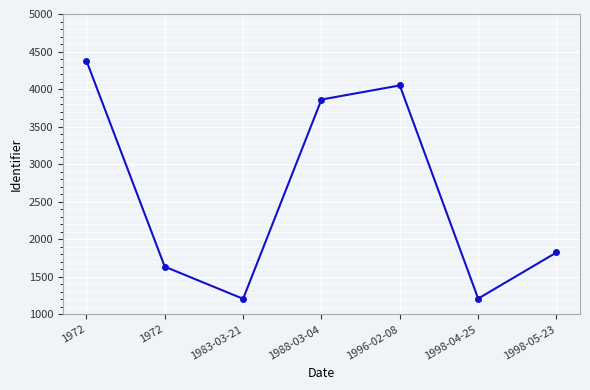

What is the change in value from 1972 to 1996-02-08?

+2413